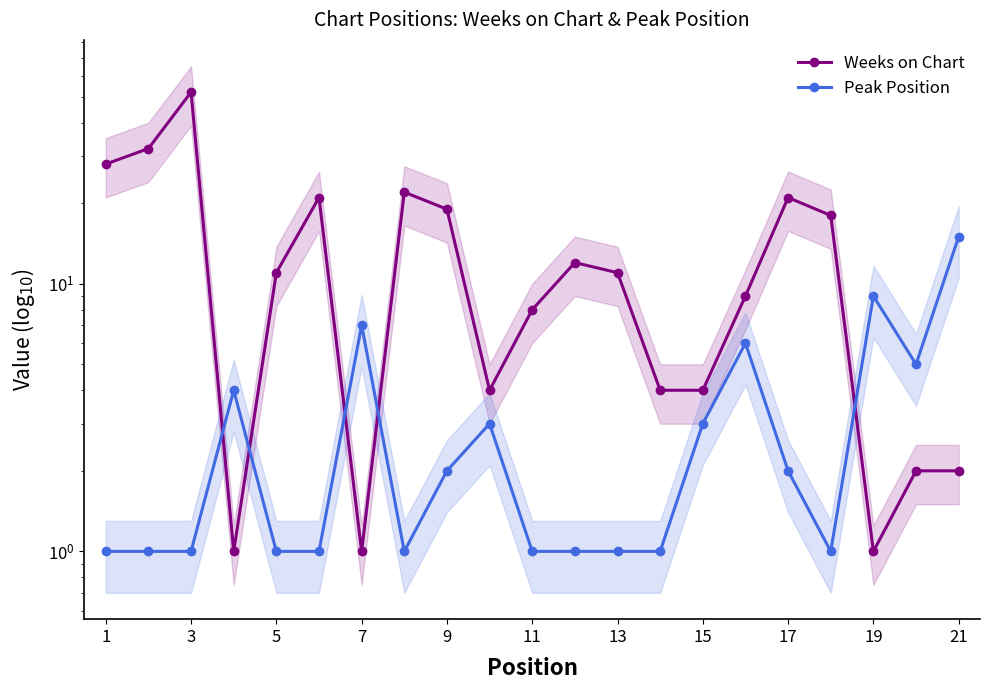

True or false: Peak Position has a value of 2 at 13.

False